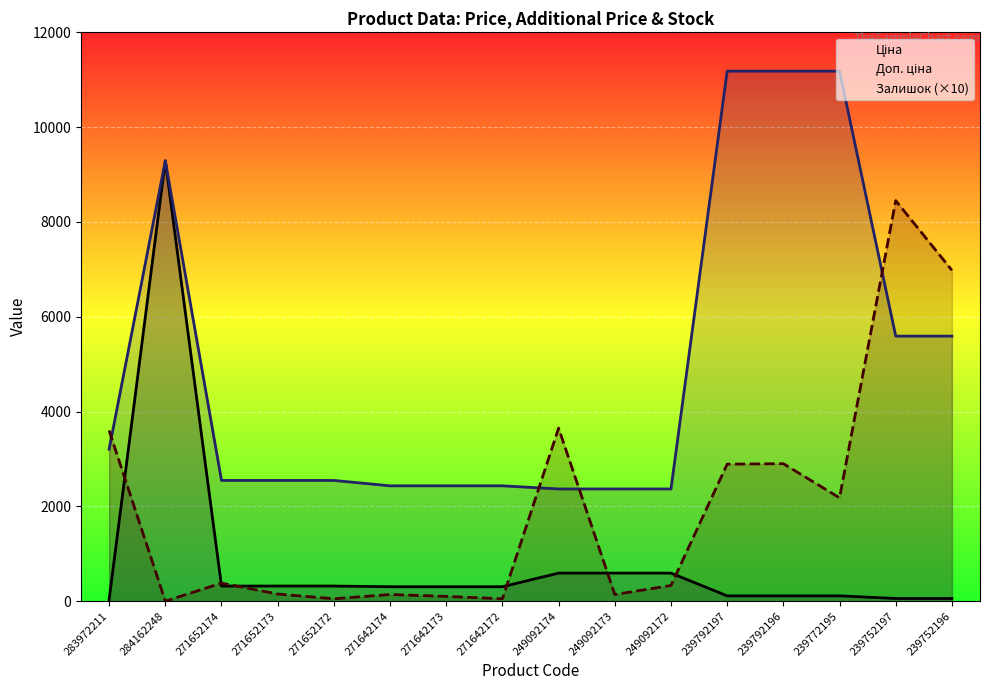

Rank the series at 239752197 from highest to lowest value.

Залишок (×10), Доп. ціна, Ціна